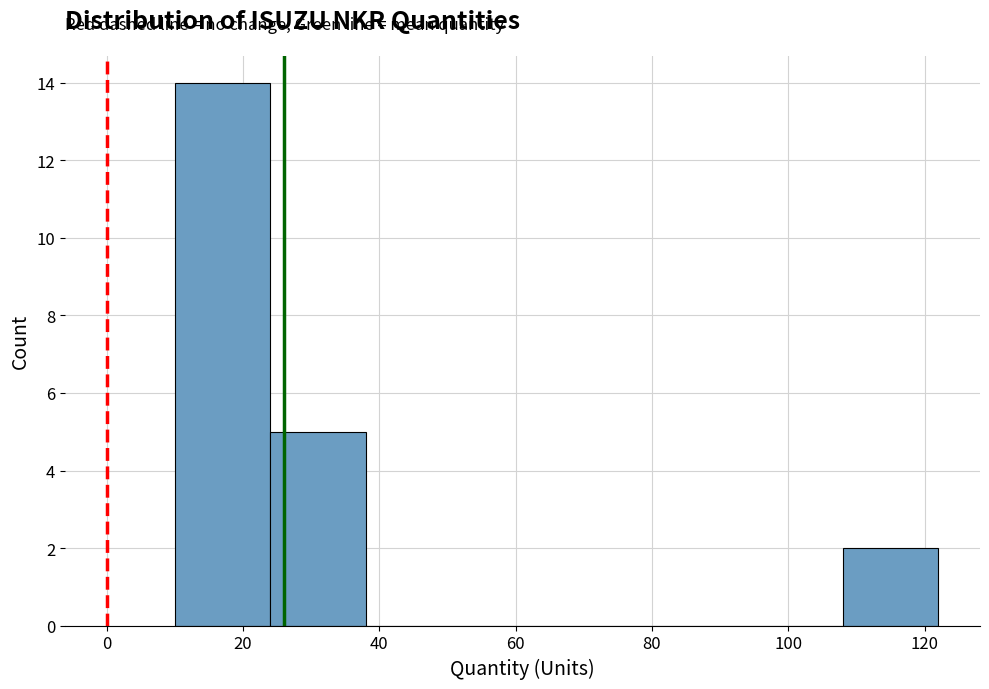

Reading left to right, transcribe this chart: for each bar, give the range it covers on the x-axis and its height. The values are not printed on the chart, so give them approximately, as read against the axis.

10 to 24: 14
24 to 38: 5
38 to 52: 0
52 to 66: 0
66 to 80: 0
80 to 94: 0
94 to 108: 0
108 to 122: 2